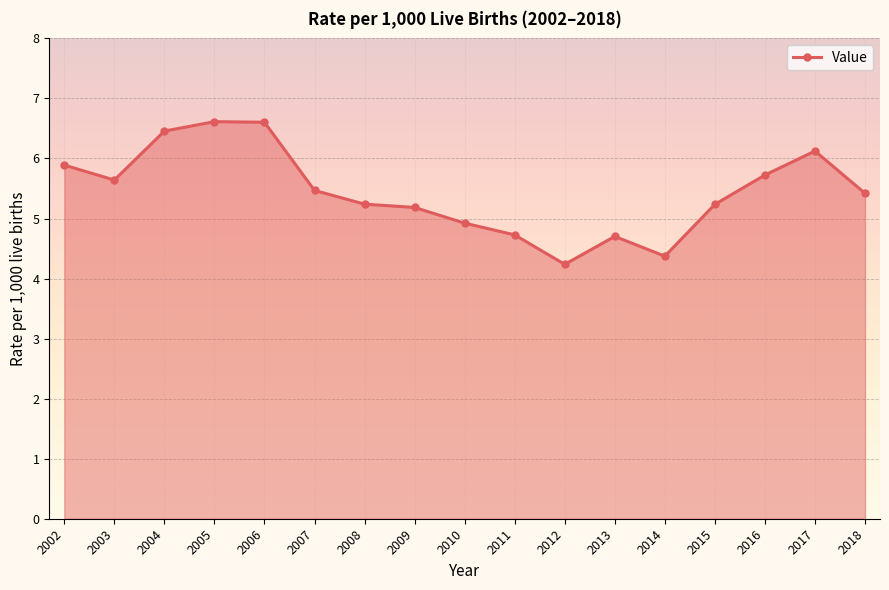

How many lines are shown in the chart?

1